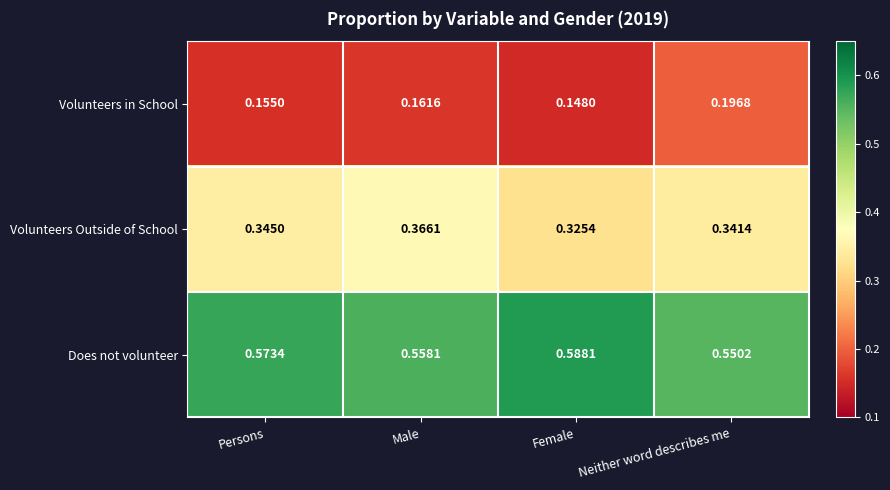

Between Persons and Neither word describes me, which series saw the biggest shift?

Volunteers in School